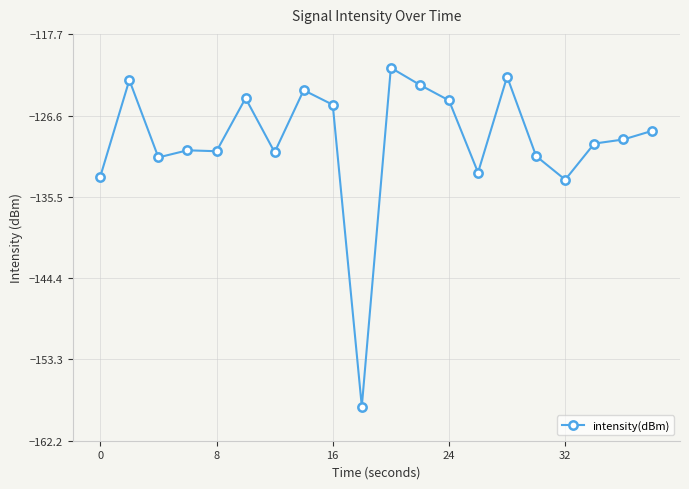

What is the value of the 3rd point from the left?

-131.2